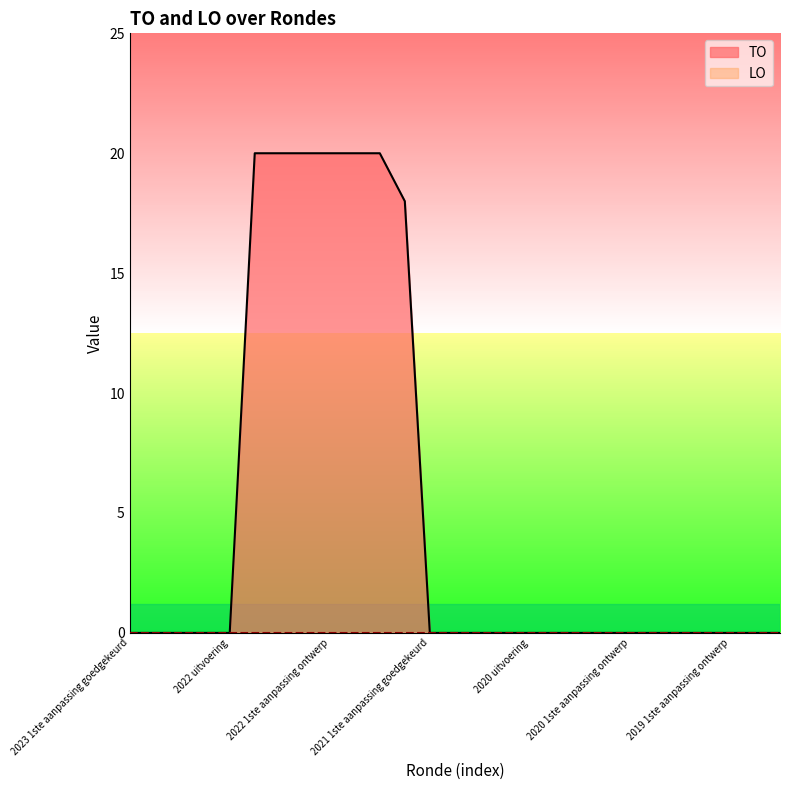

Count the number of data series in this chart.

2